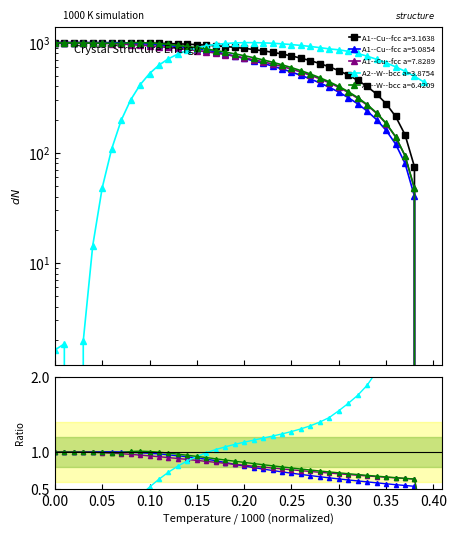

At which label is A2--W--bcc a=3.8754 closest to 499?

380